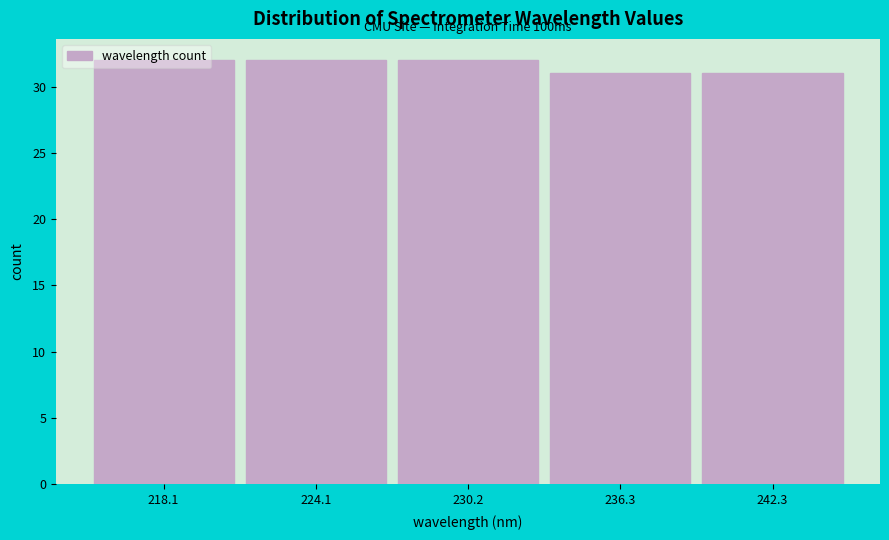

What is the minimum value shown in the chart?

31